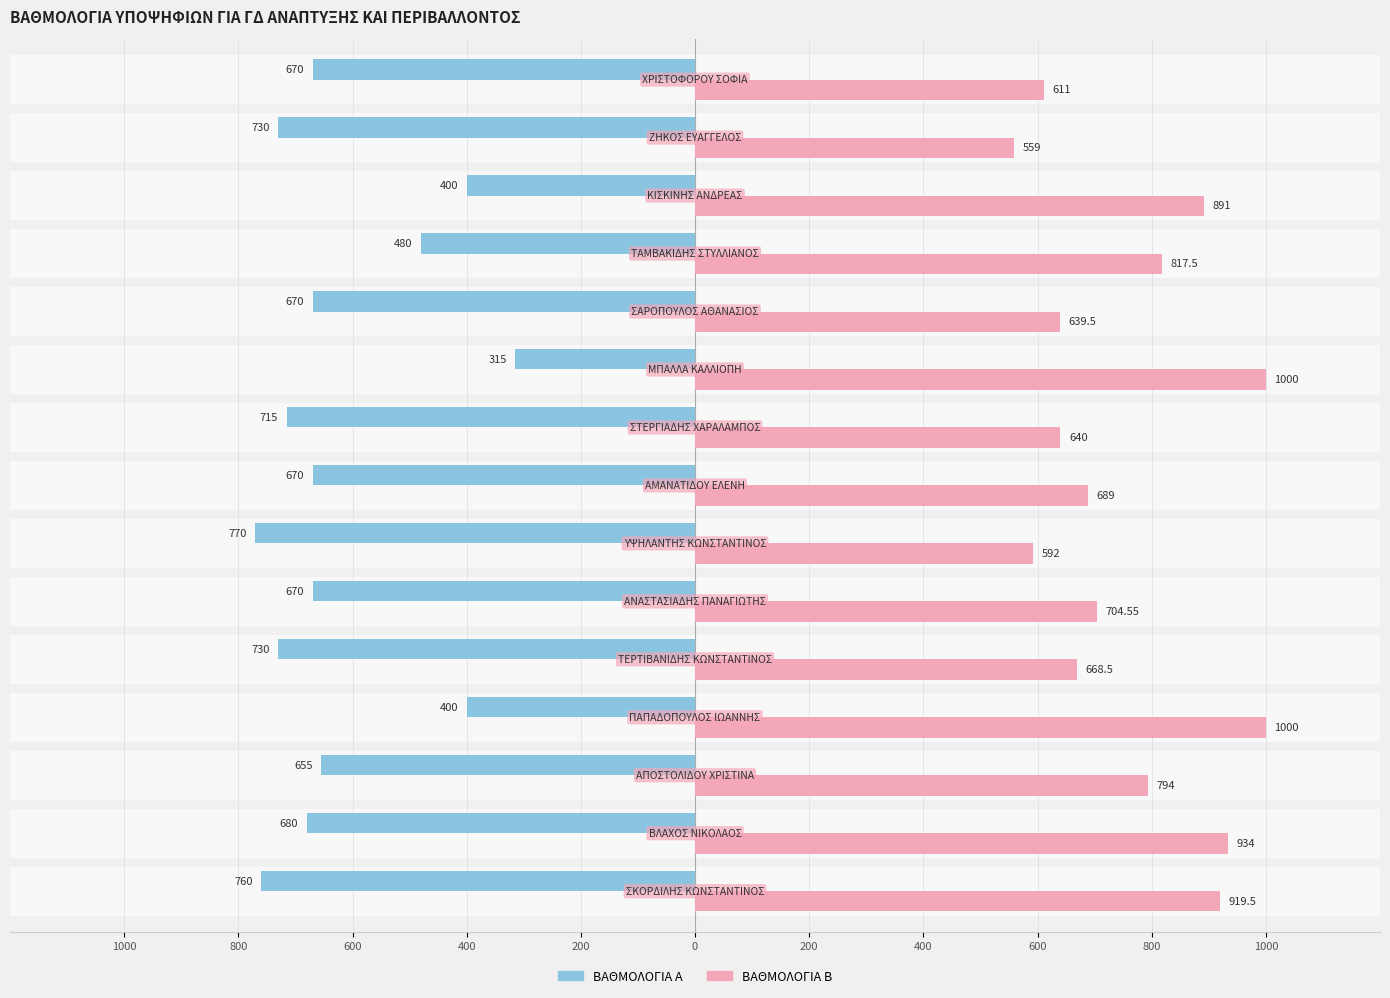

Reading left to right, list all the values displayed in this chart.

ΒΑΘΜΟΛΟΓΙΑ Α: -760.0	-680.0	-655.0	-400.0	-730.0	-670.0	-770.0	-670.0	-715.0	-315.0	-670.0	-480.0	-400.0	-730.0	-670.0
ΒΑΘΜΟΛΟΓΙΑ Β: 919.5	934.0	794.0	1000.0	668.5	704.5	592.0	689.0	640.0	1000.0	639.5	817.5	891.0	559.0	611.0